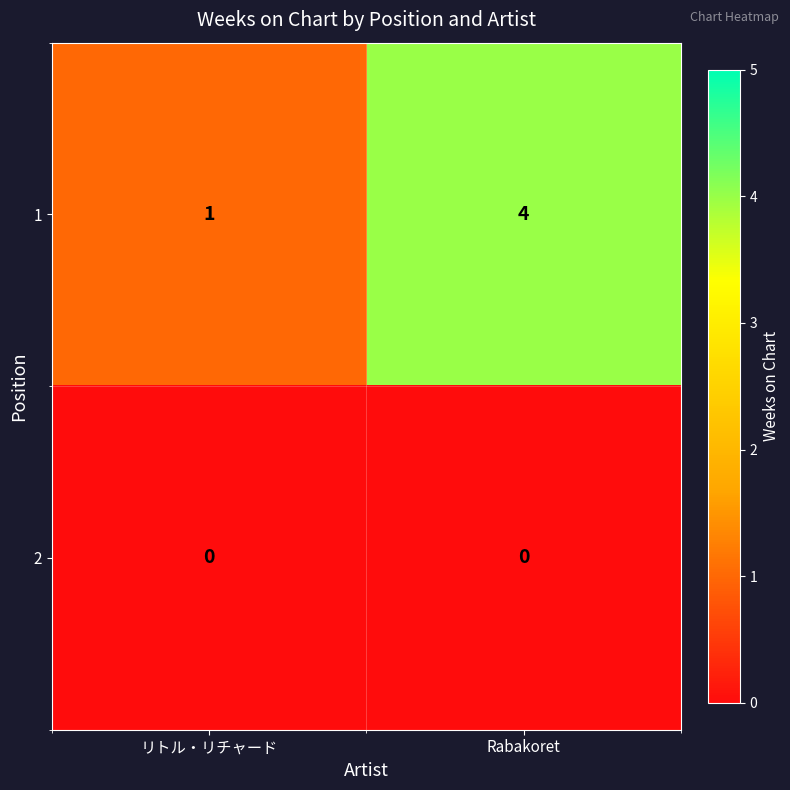

At which category is the sum across all series the highest?

Rabakoret